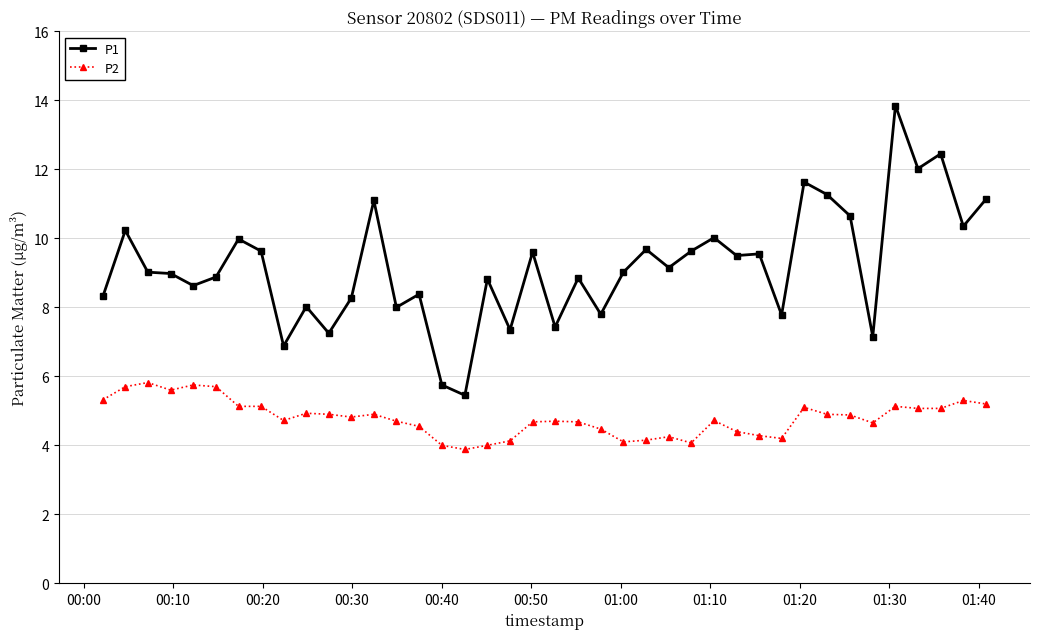

What is the value of the P2 point at the 32nd from the left?

5.1